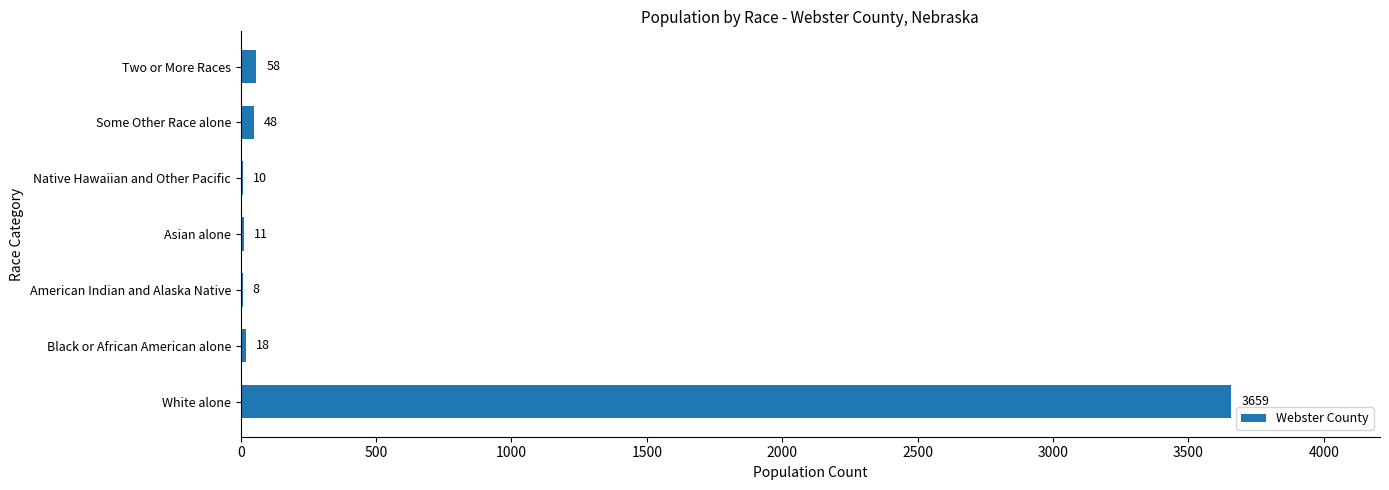

What is the sum of all values?

3812